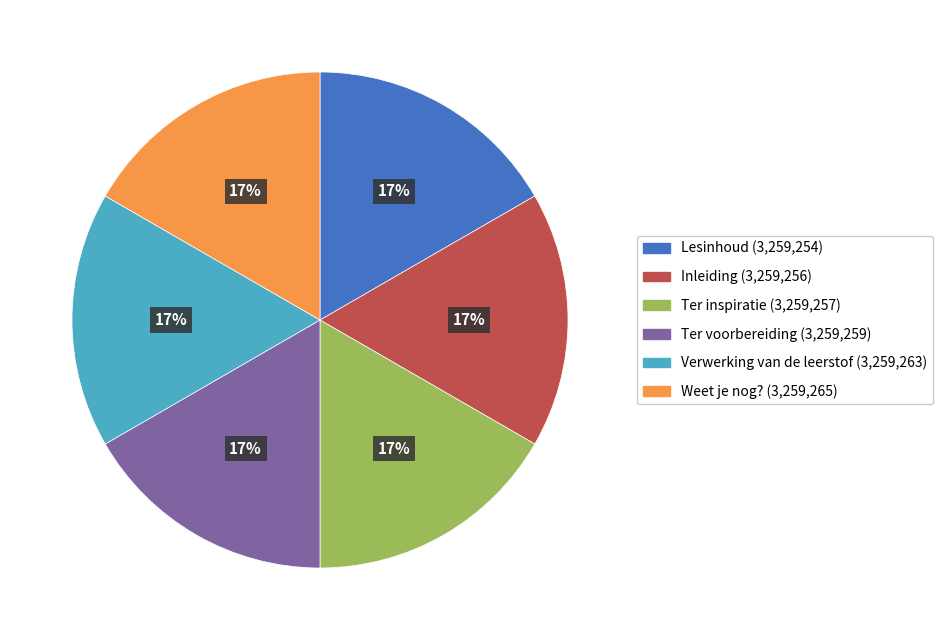

Is it true that Verwerking van de leerstof is 25% of the pie?

False